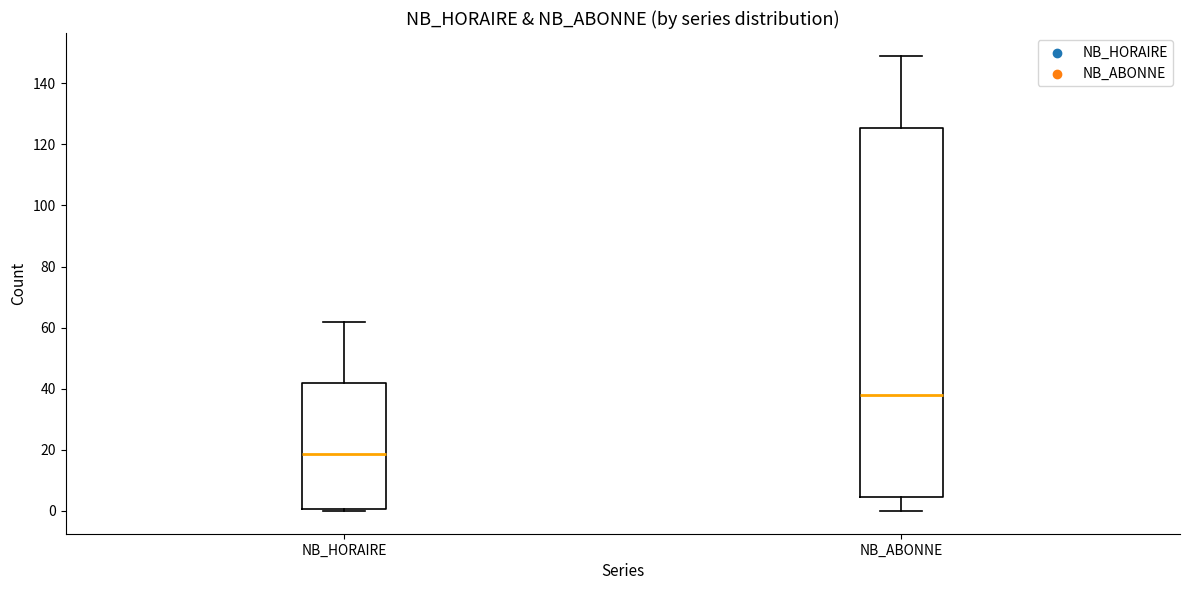

Reading left to right, read every box against the y-axis: the position of its median line, the range the box covers, and the ends of its whiskers. The values are not printed on the chart, so give them approximately, as read against the axis.

NB_HORAIRE: median 18, box 0 to 42, whiskers 0 (just below the box's lower edge) to 62
NB_ABONNE: median 38, box 4 to 126, whiskers 0 to 150